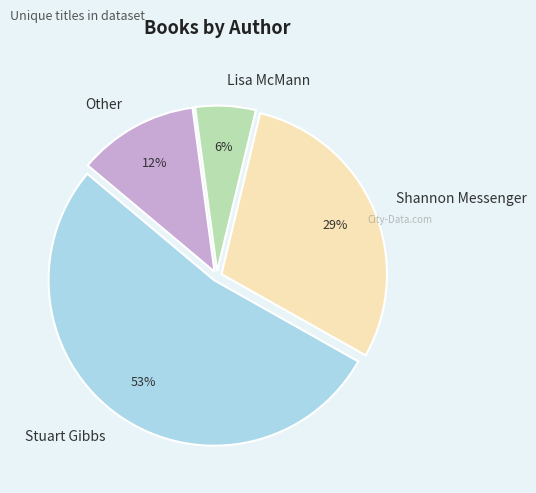

Is it true that Stuart Gibbs is 53% of the pie?

True